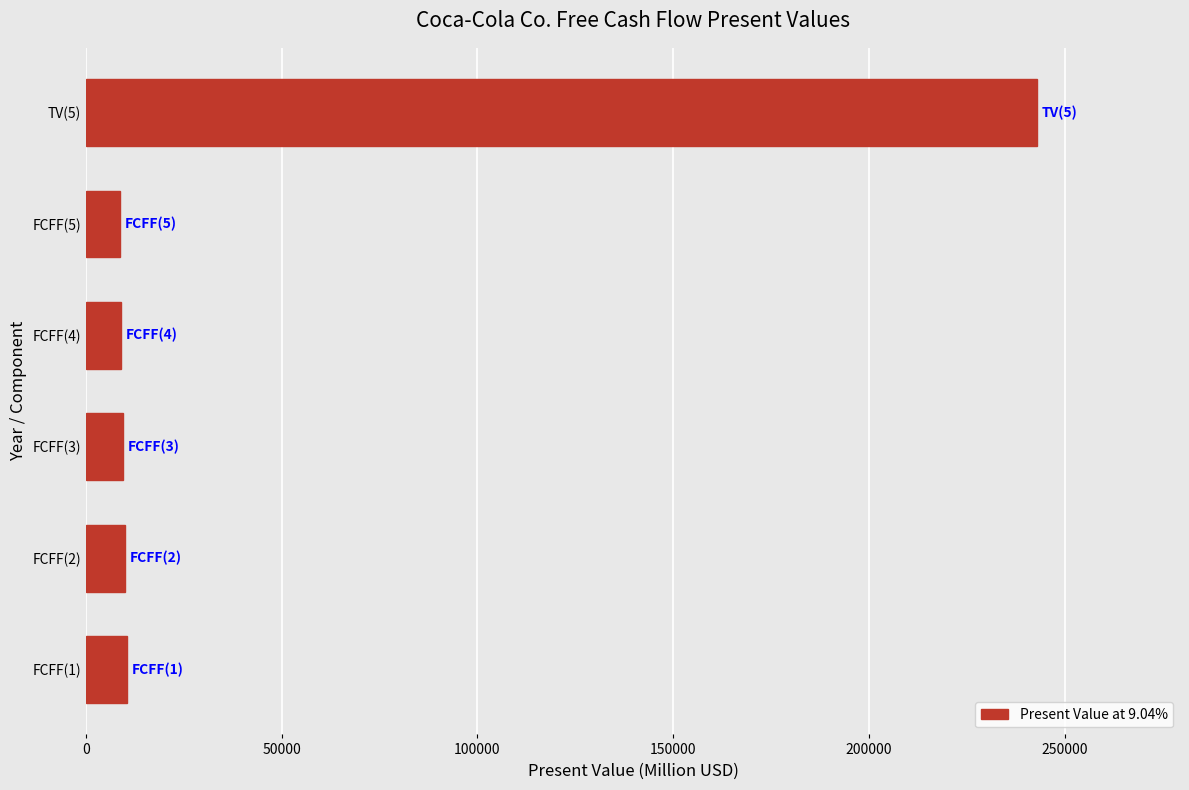

What is the sum of all values?

290484